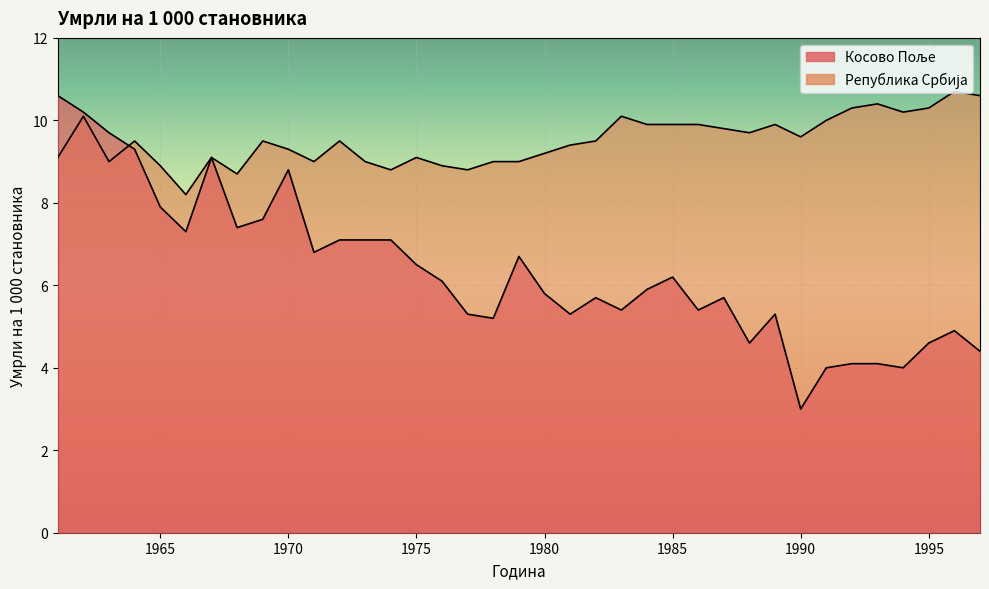

What is the maximum value for Косово Поље?

10.6